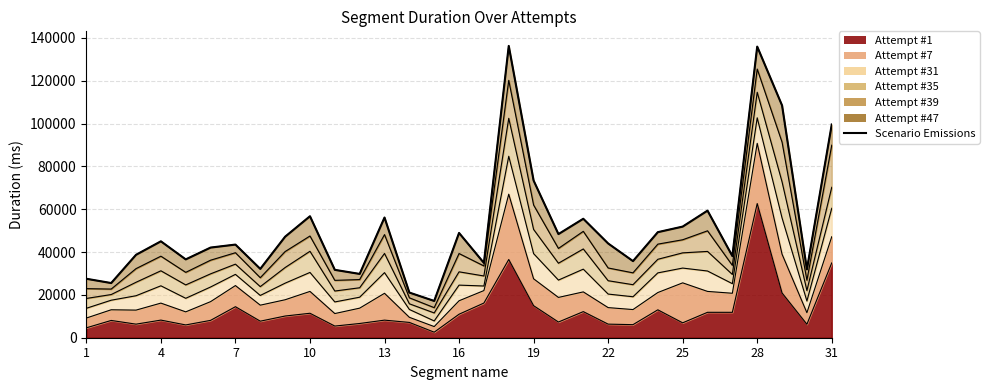

How many lines are shown in the chart?

1